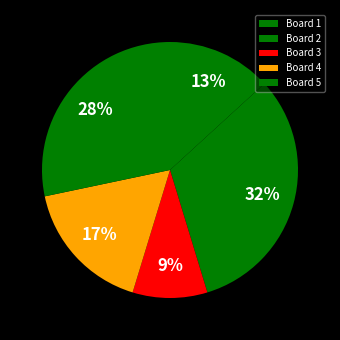

To the nearest percent, what is the difference between the largest and smallest slice percentages?

23%